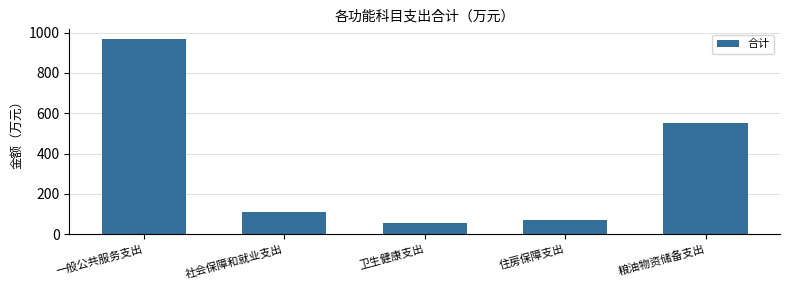

What is the greatest value displayed?

967.7